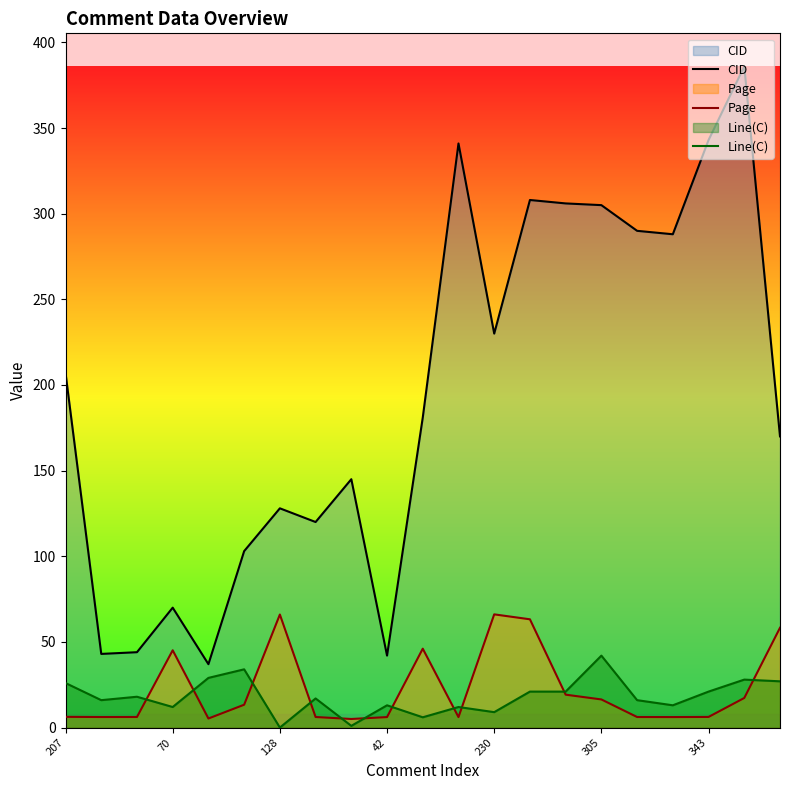

What is the total value across all series at 11?

359.1